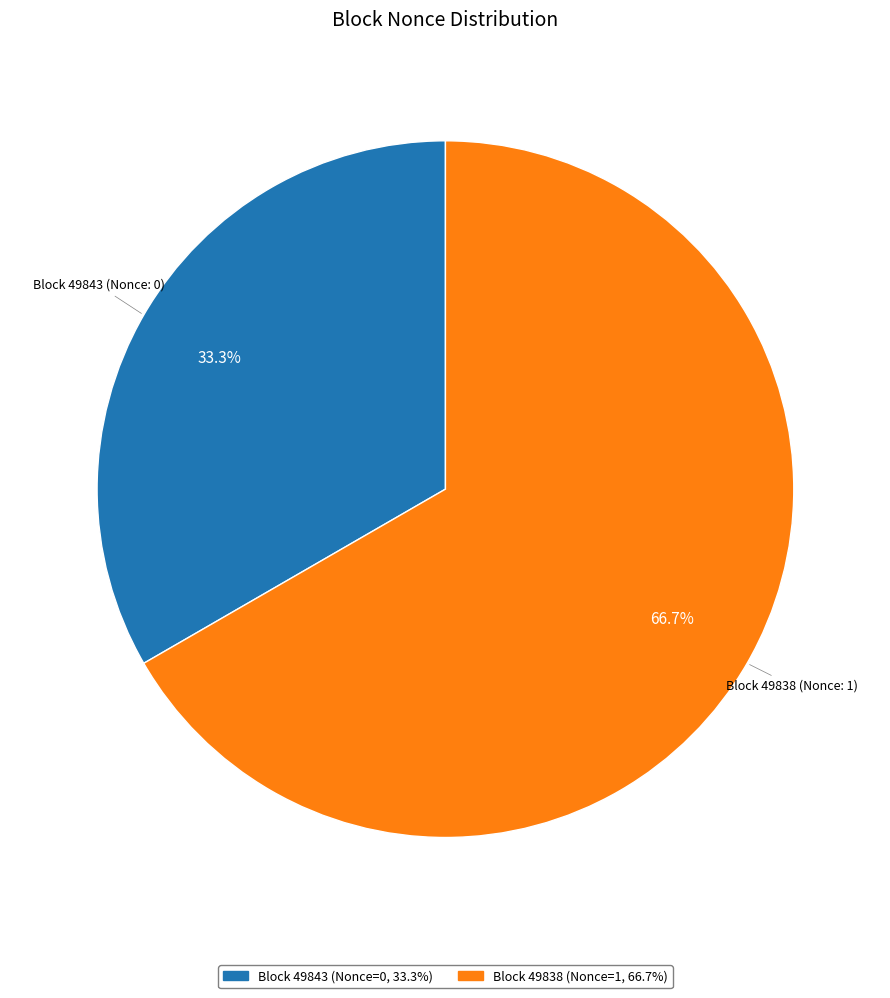

Is there any slice that represents more than half of the pie?

Yes